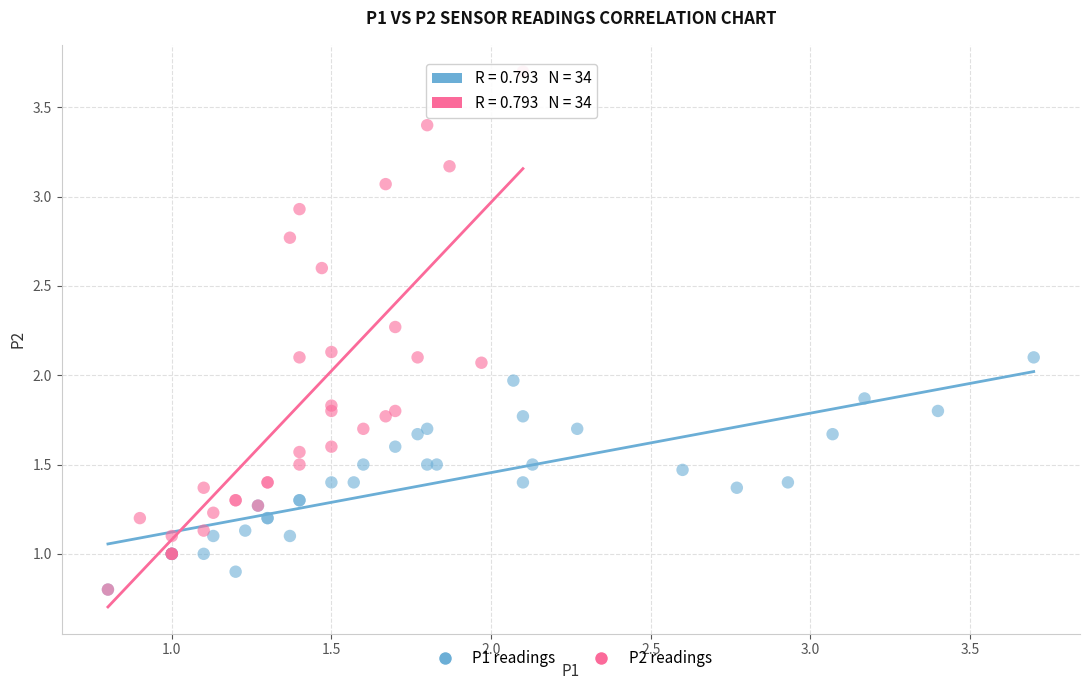

What are all the series names shown in the legend?

P1 readings, P2 readings